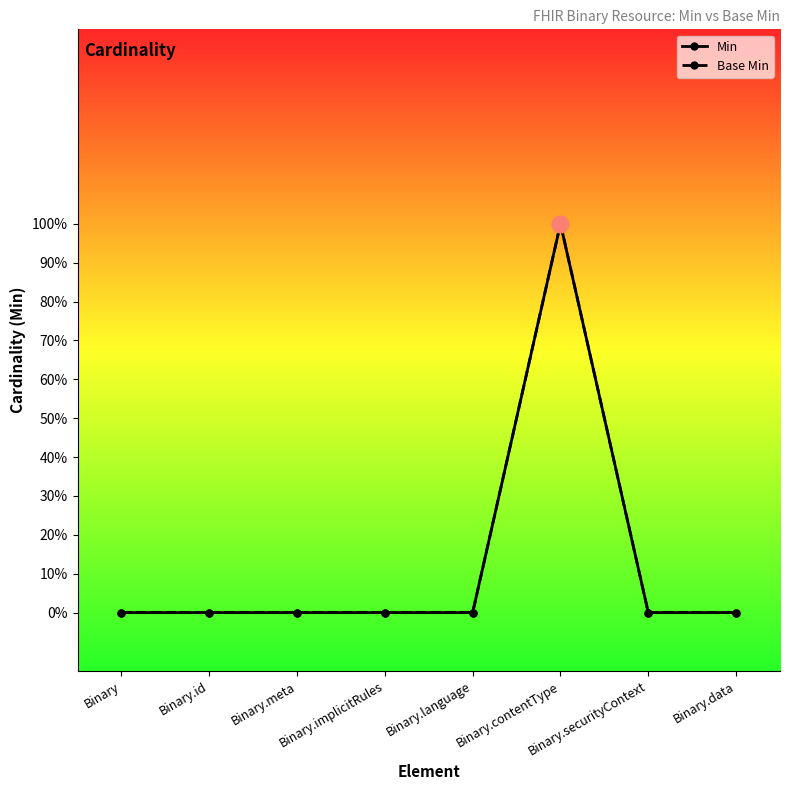

Is this an area chart (filled region under the line)?

No